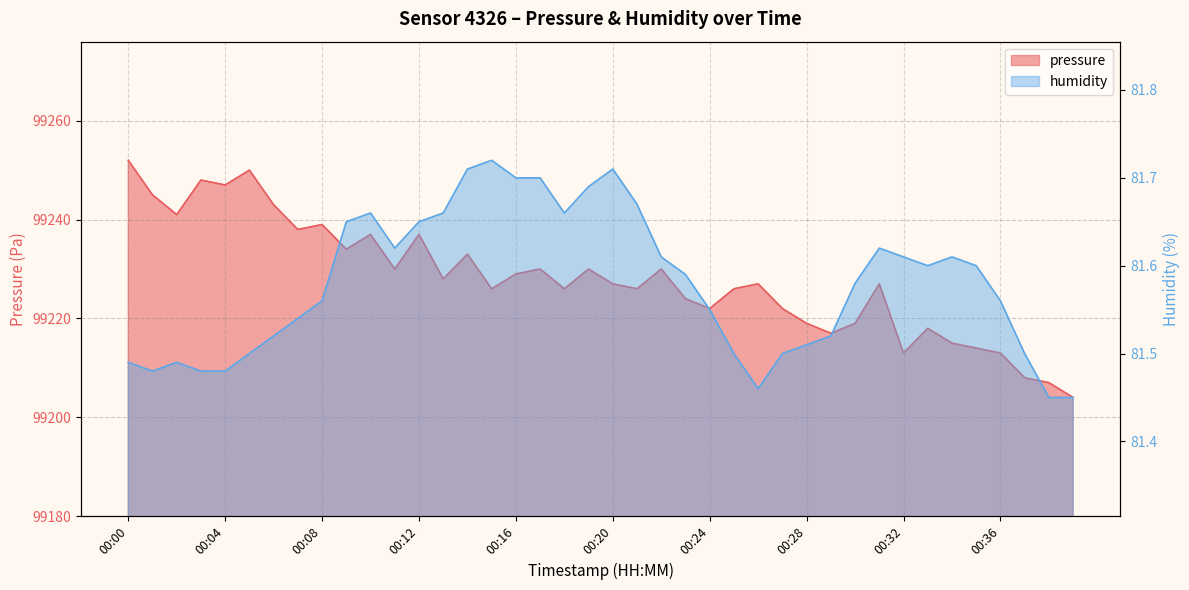

Rank the series at 00:33 from highest to lowest value.

pressure, humidity